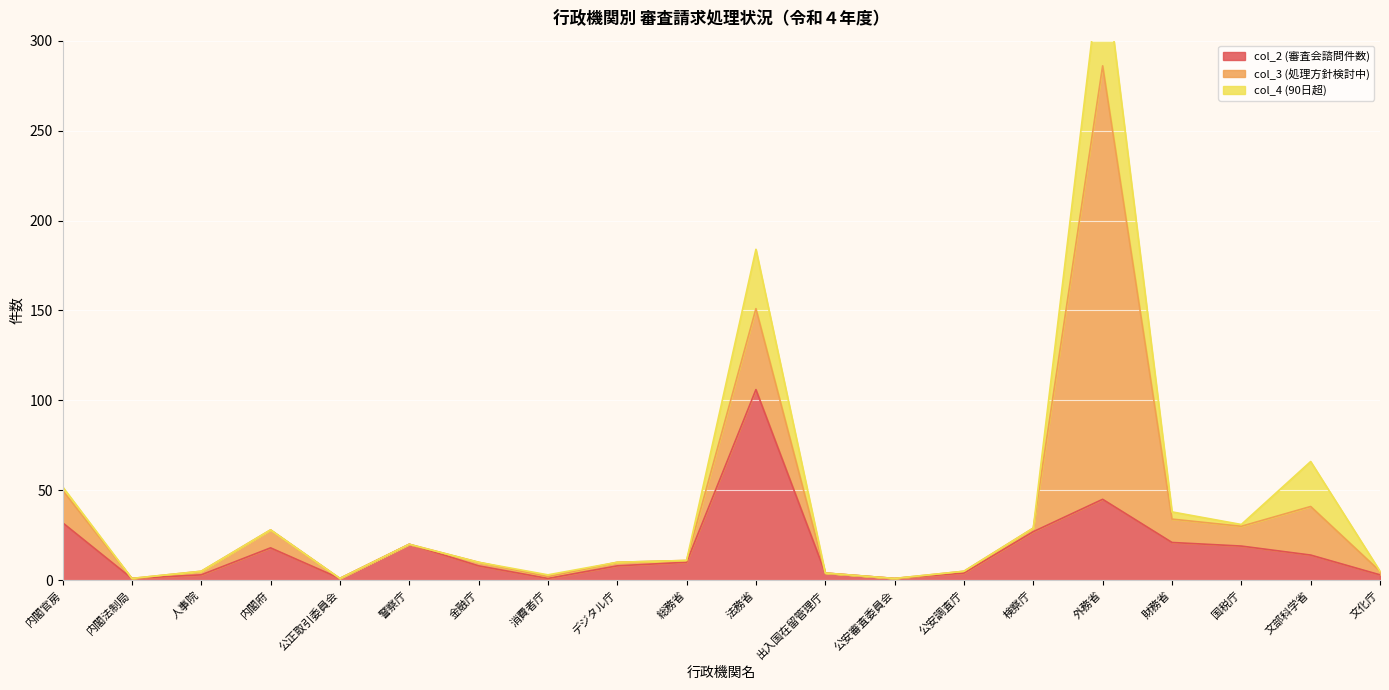

Which series has the largest range (max minus min)?

col_3 (処理方針検討中)